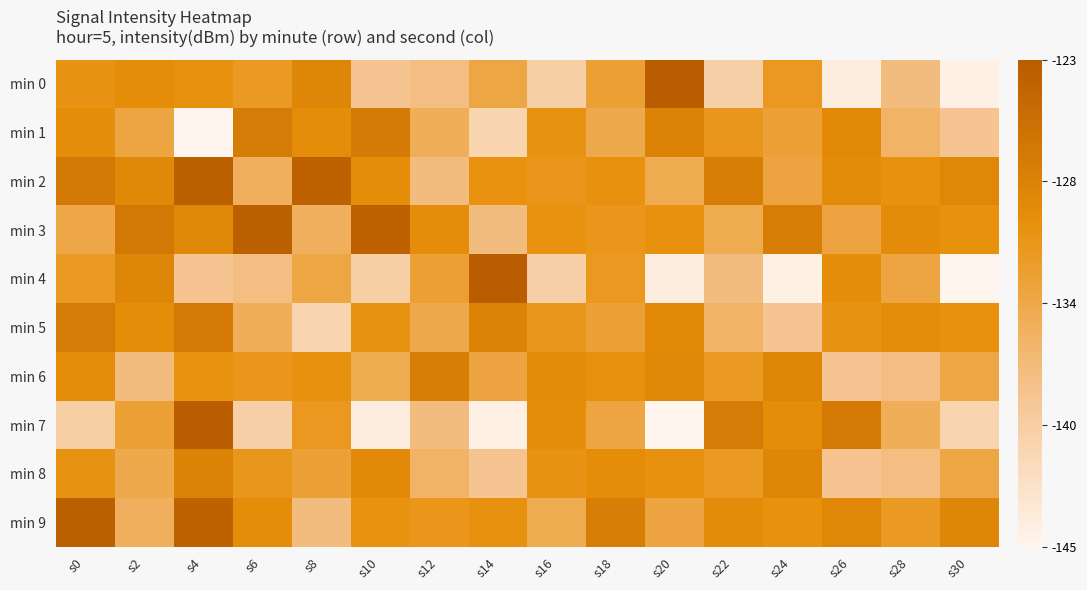

Which label corresponds to the smallest value in the chart?

s4